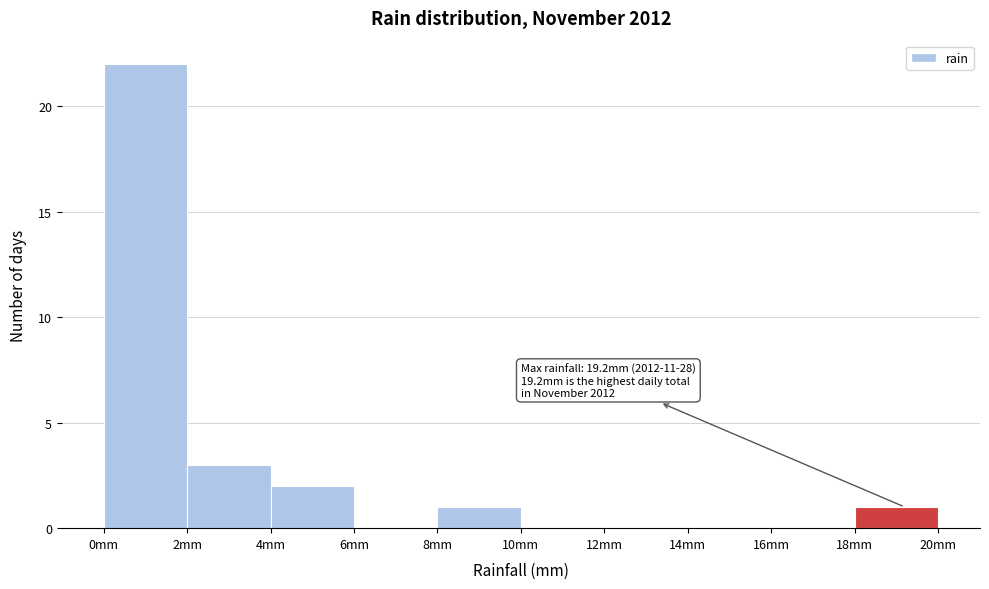

Over which range of the x-axis is the bar tallest?

0 to 2